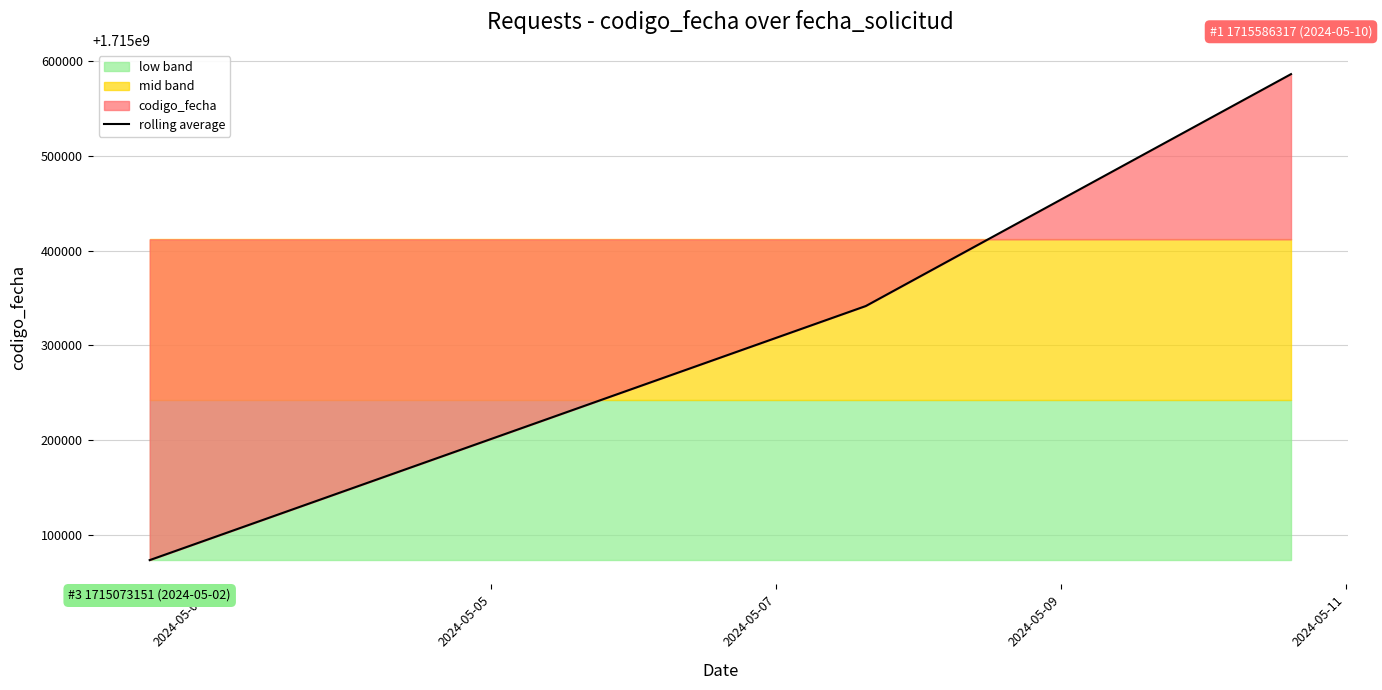

What is the minimum value shown in the chart?

1715073151